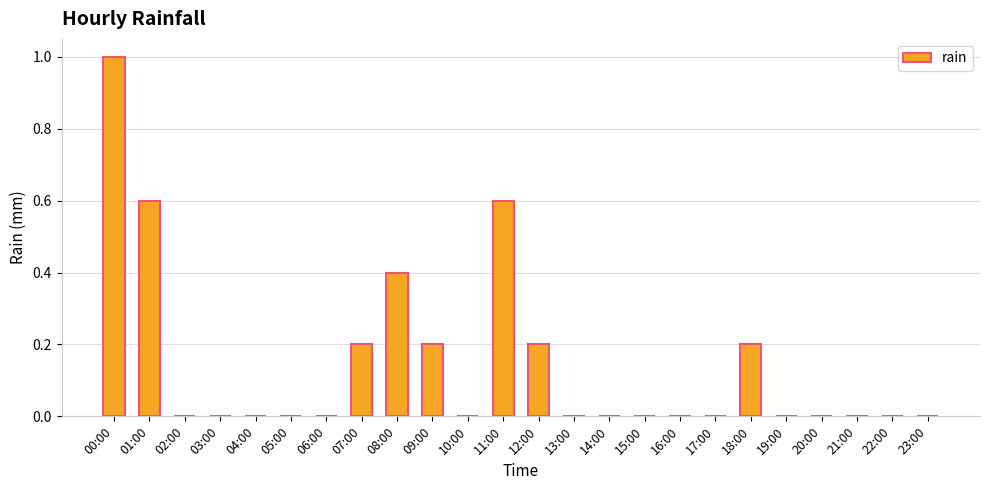

At which category does the chart reach its peak across all series?

00:00